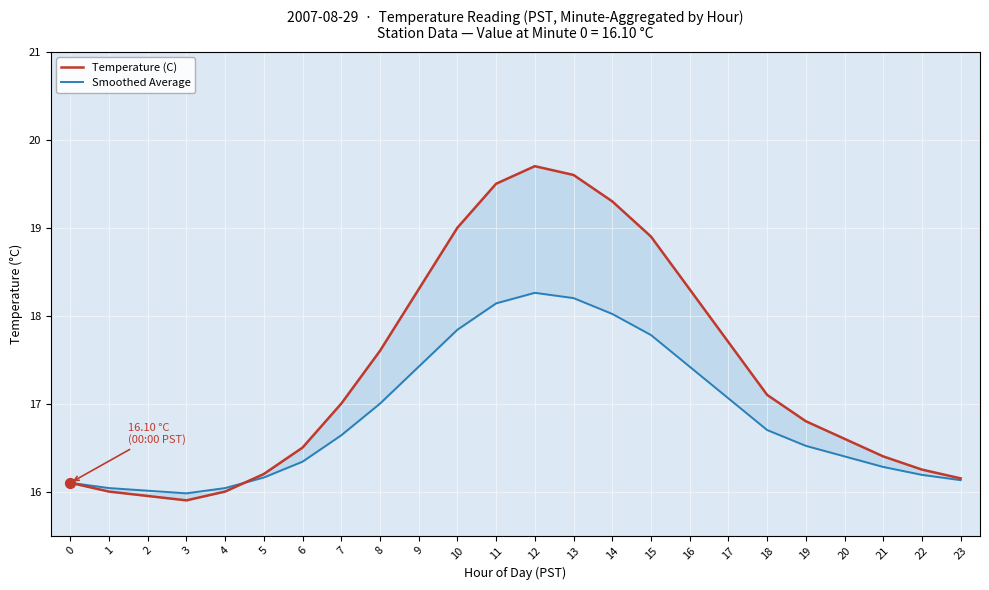

At which category is the sum across all series the highest?

12